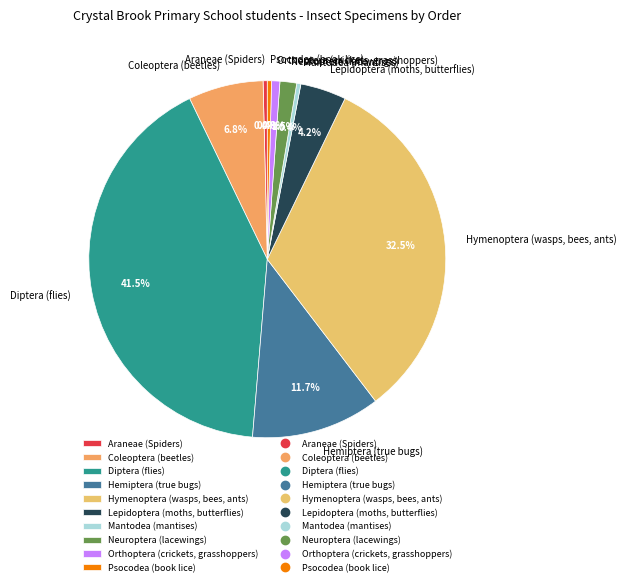

What is the ratio of the value at Hymenoptera (wasps, bees, ants) to the value at Hemiptera (true bugs)?

2.8